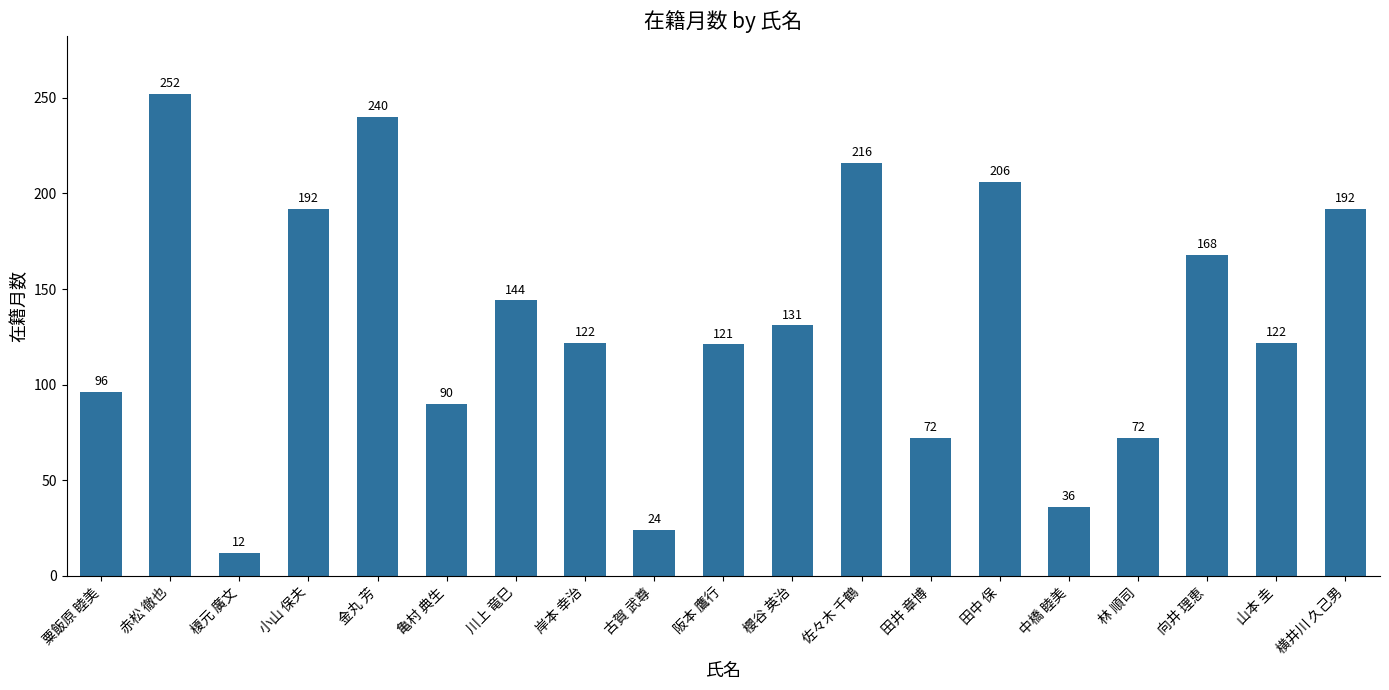

What is the maximum value shown in the chart?

252